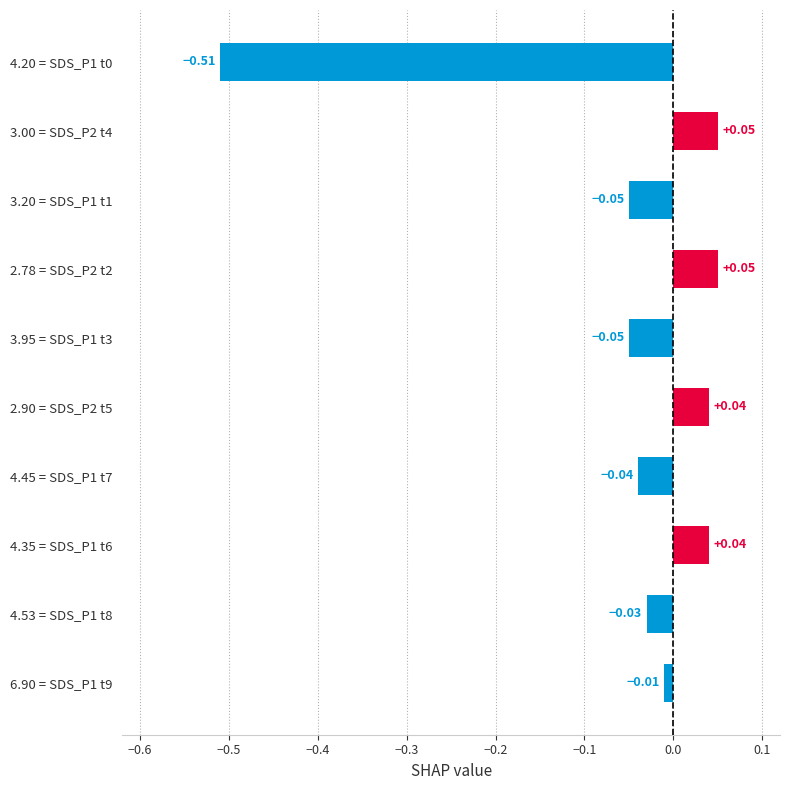

What is the change in value from 4.45 = SDS_P1 t7 to 2.90 = SDS_P2 t5?

+0.1